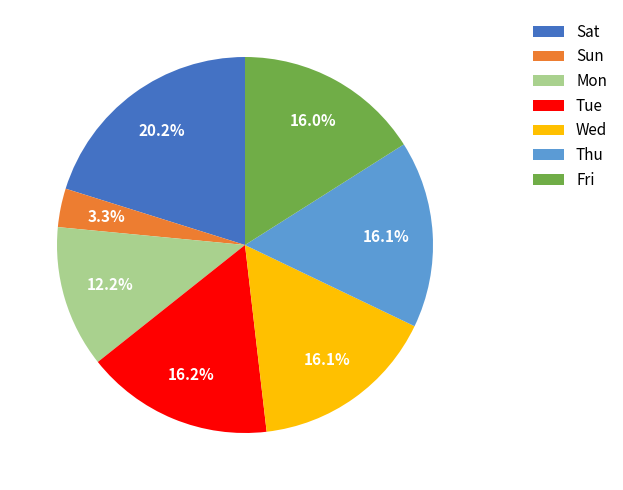

How much of the chart is everything except Thu?

83.9%